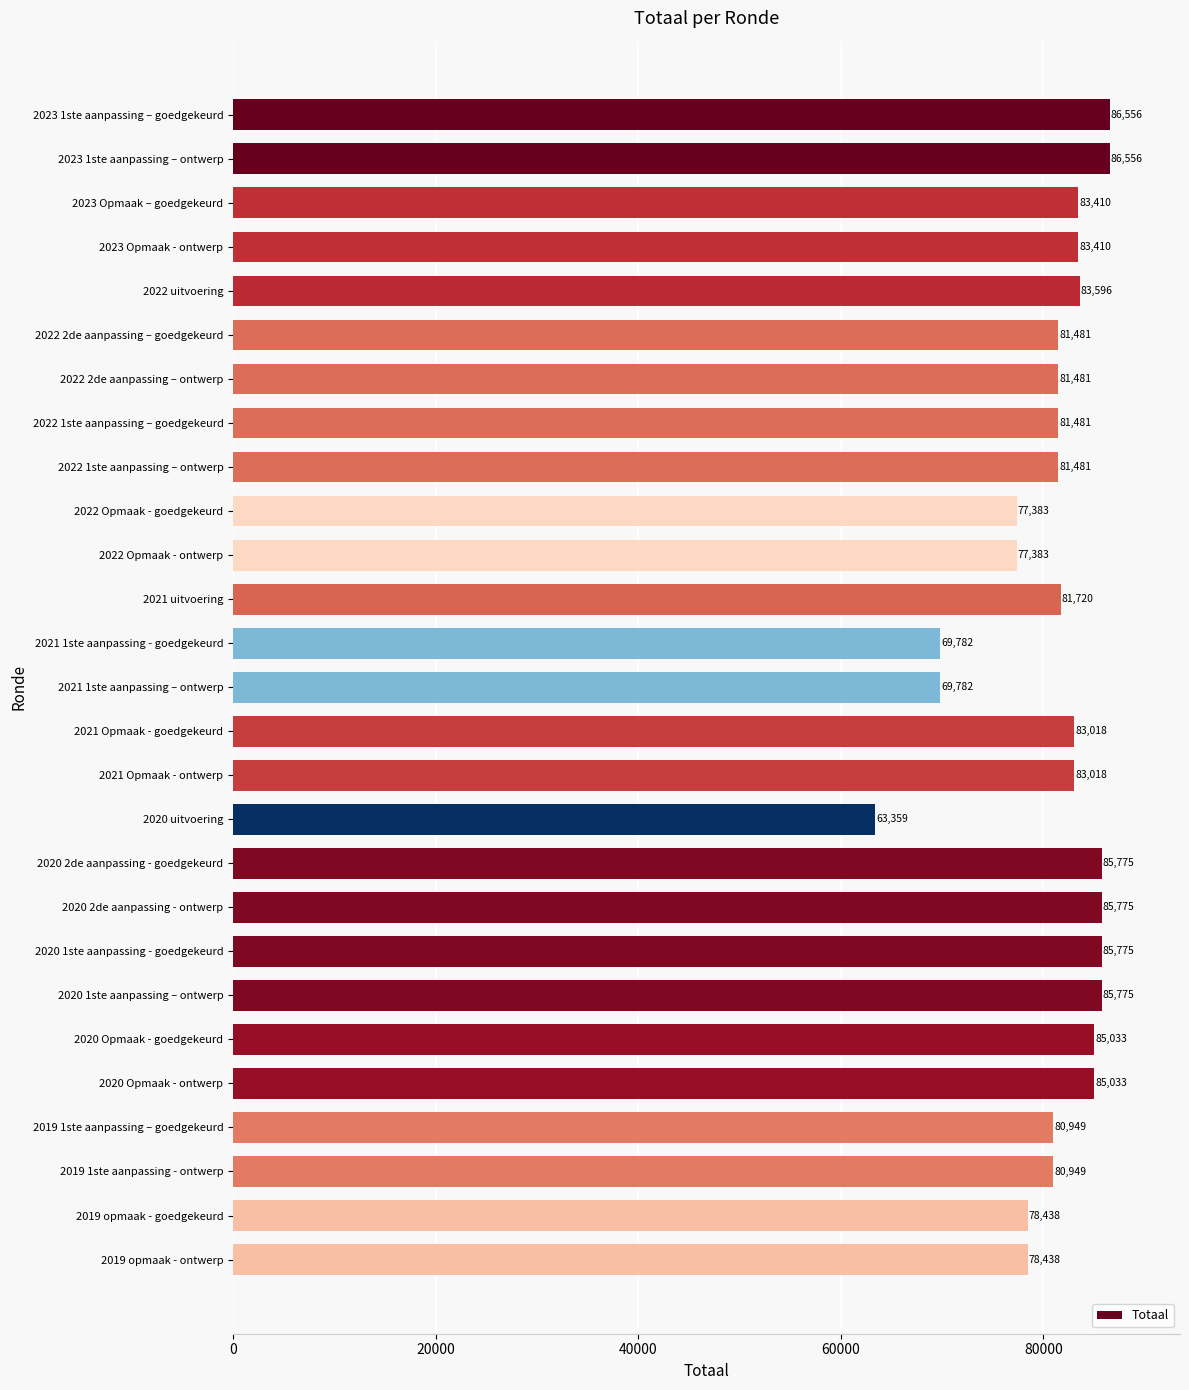

What position from the top is 2022 uitvoering?

5